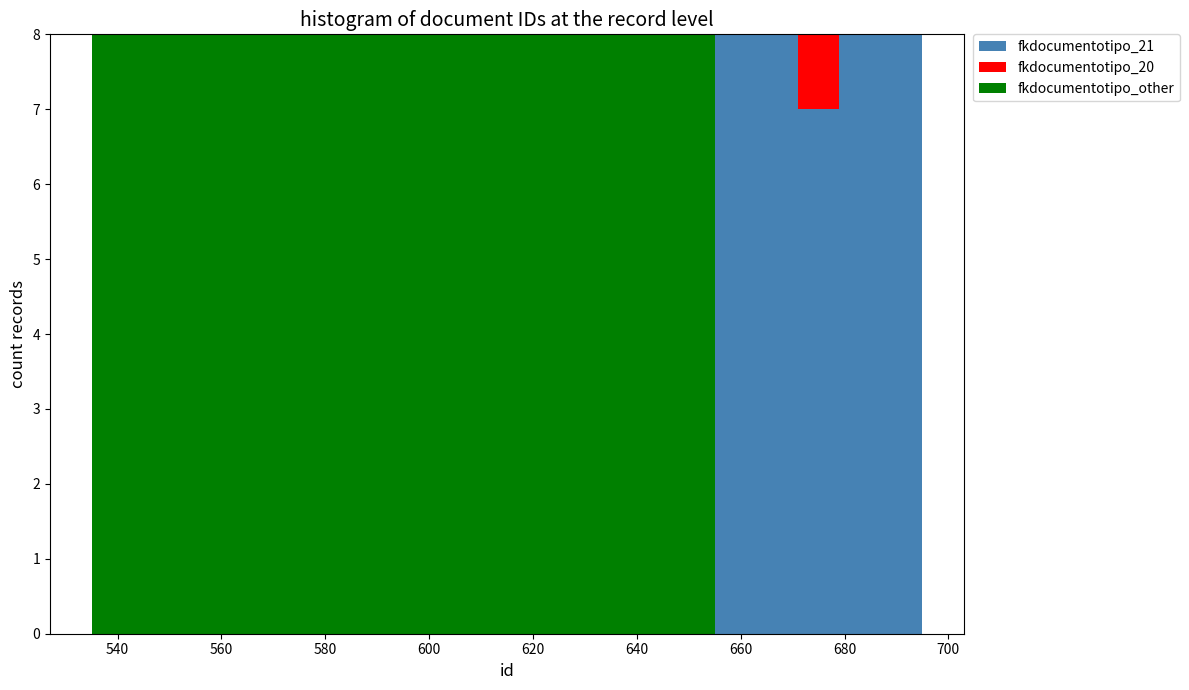

What is the total height of the stacked bar covering 687 to 695 on the x-axis? Neither the bar edges nor the heights are printed on the chart, so give them approximately, as read against the axes.

8